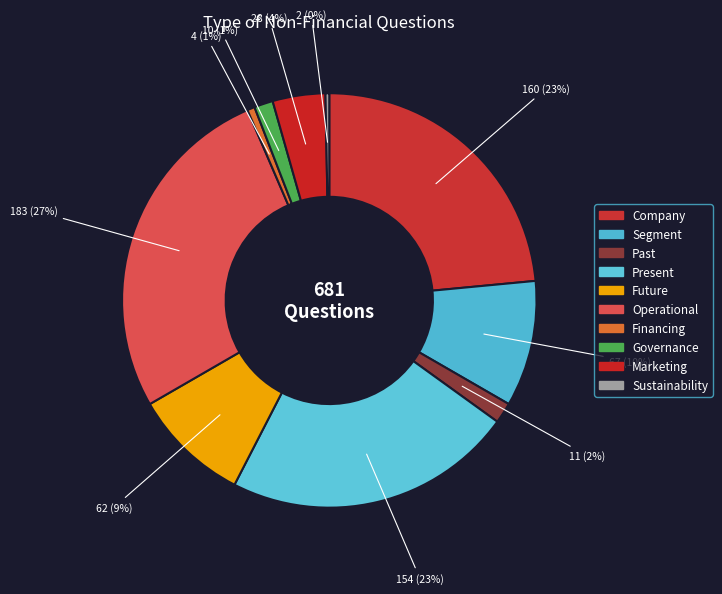

What is the smallest slice in the pie chart?

Sustainability